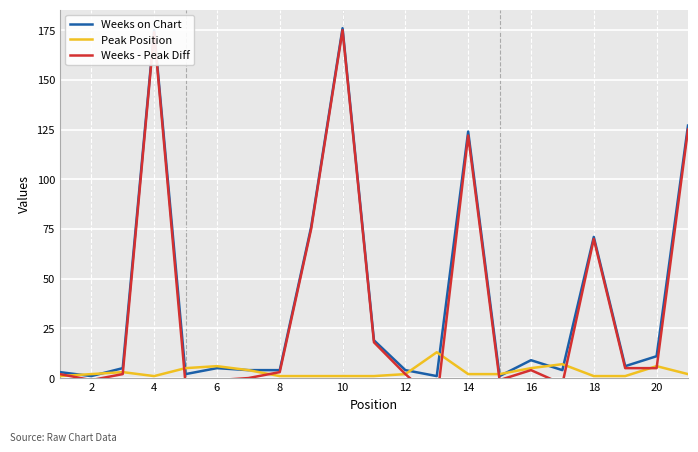

Reading right to left, extract all data points from this chart.

Weeks on Chart: 127	11	6	71	4	9	1	124	1	4	19	176	76	4	4	5	2	175	5	1	3
Peak Position: 2	6	1	1	7	5	2	2	13	2	1	1	1	1	4	6	5	1	3	2	1
Weeks - Peak Diff: 125	5	5	70	-3	4	-1	122	-12	2	18	175	75	3	0	-1	-3	174	2	-1	2